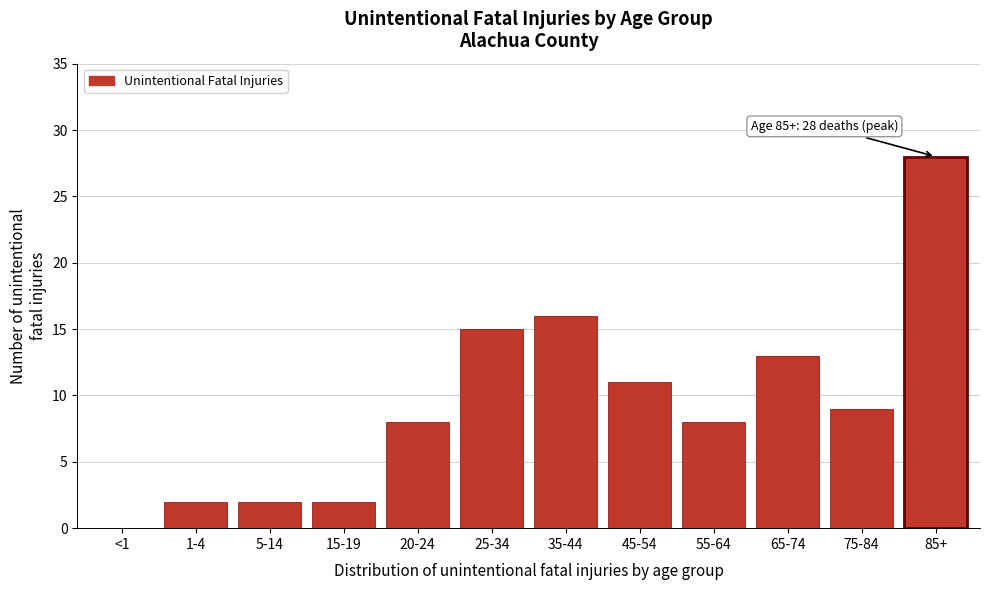

Reading right to left, transcribe all the data shown in this chart.

85+=28	75-84=9	65-74=13	55-64=8	45-54=11	35-44=16	25-34=15	20-24=8	15-19=2	5-14=2	1-4=2	<1=0